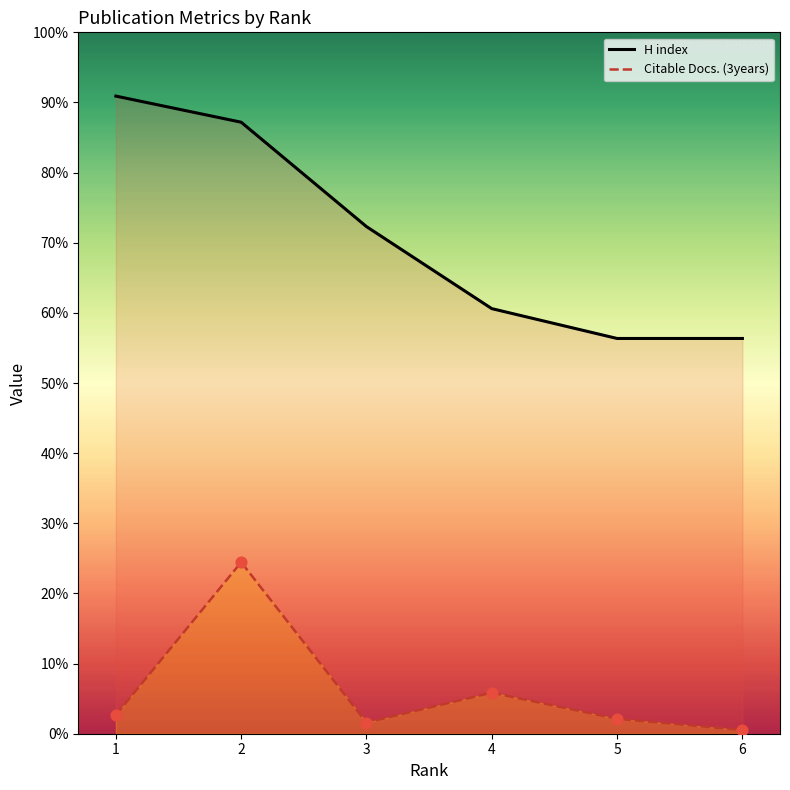

What are all the series names shown in the legend?

H index, Citable Docs. (3years)